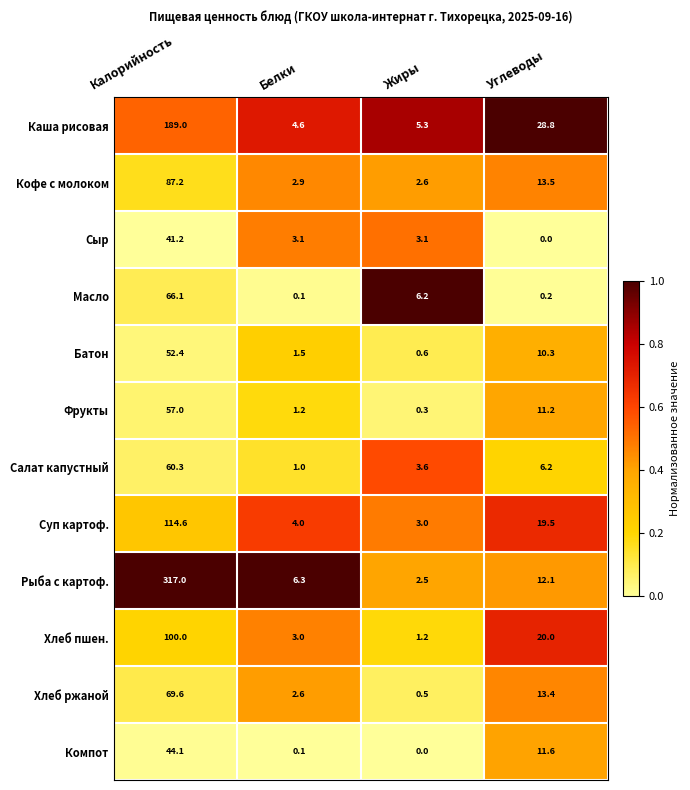

What is the difference between the maximum and minimum values in the Хлеб ржаной series?

69.1